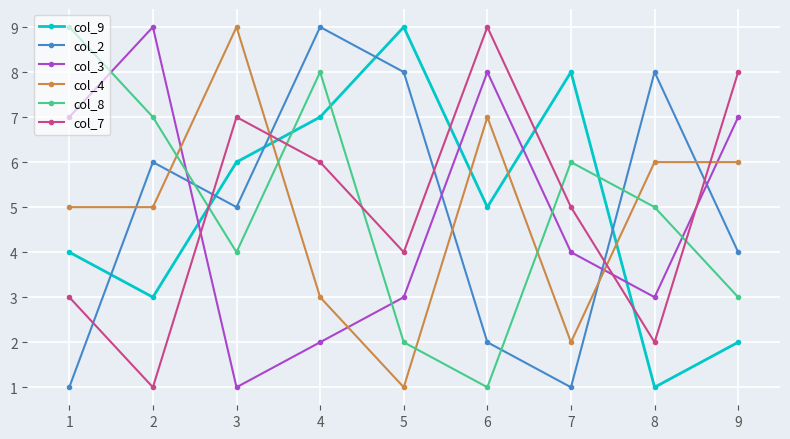

What is the sum of all col_4 values?

44